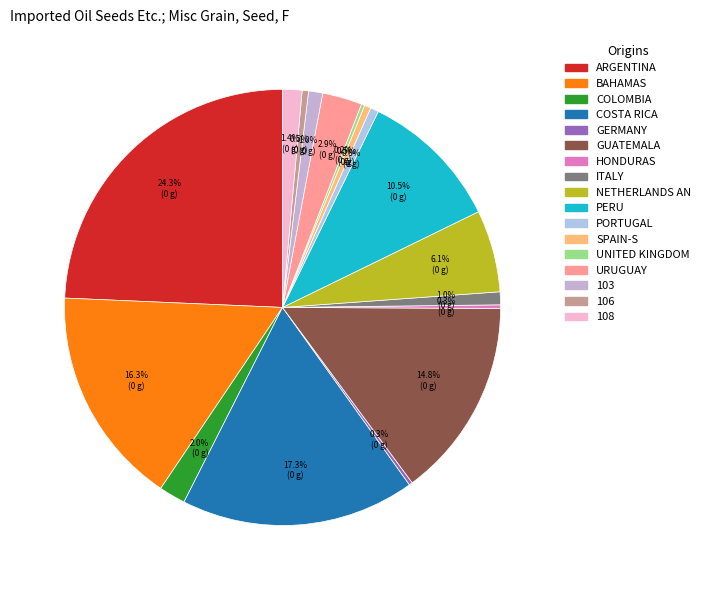

True or false: 108 accounts for 1% of the total.

False